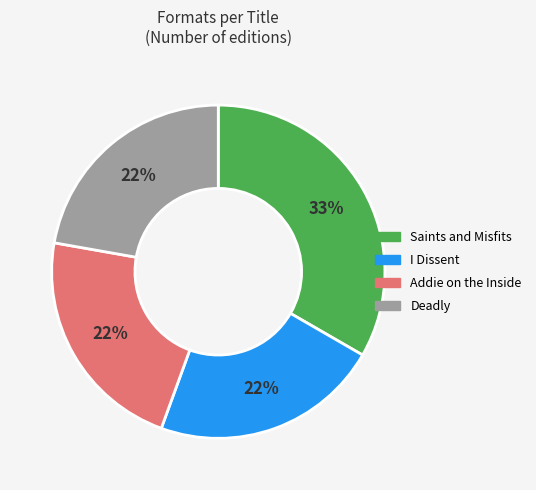

To the nearest percent, what is the difference between the largest and smallest slice percentages?

11%